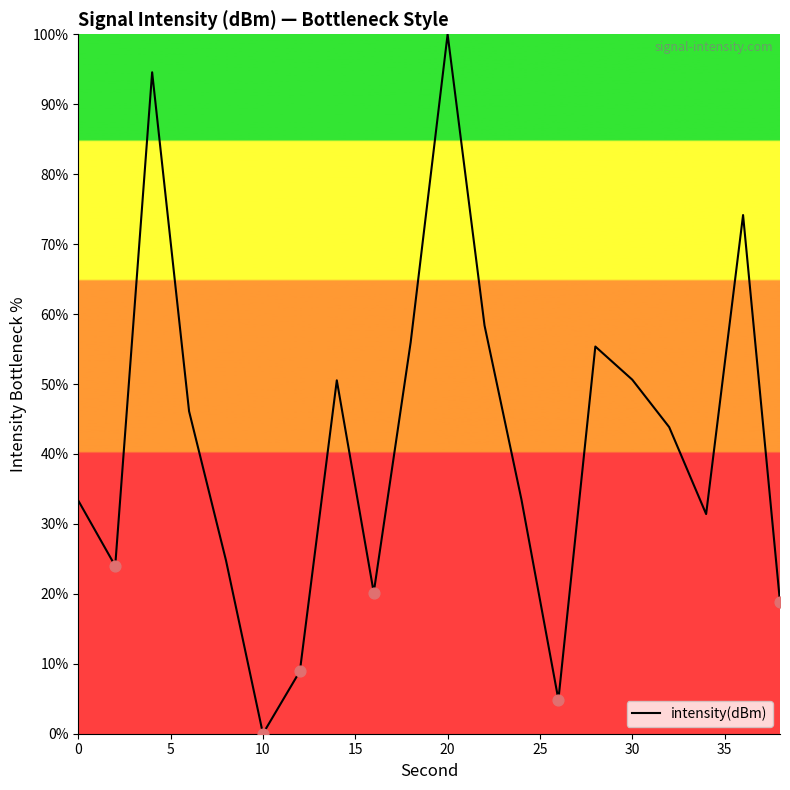

What is the greatest value displayed?

100.0